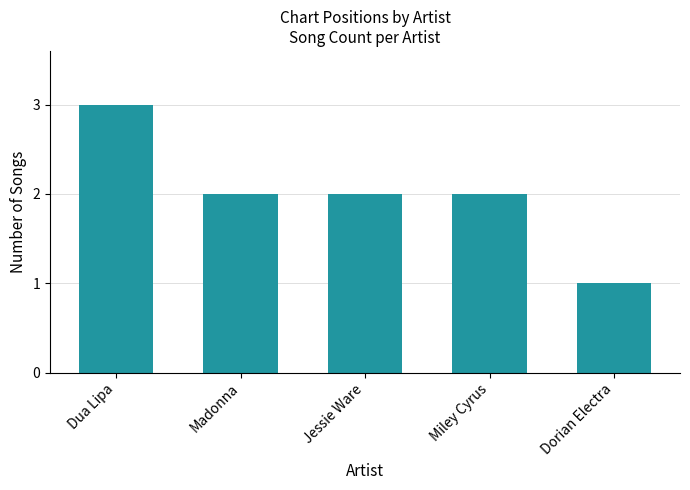

The chart shows a value of 1 at Jessie Ware. True or false?

False